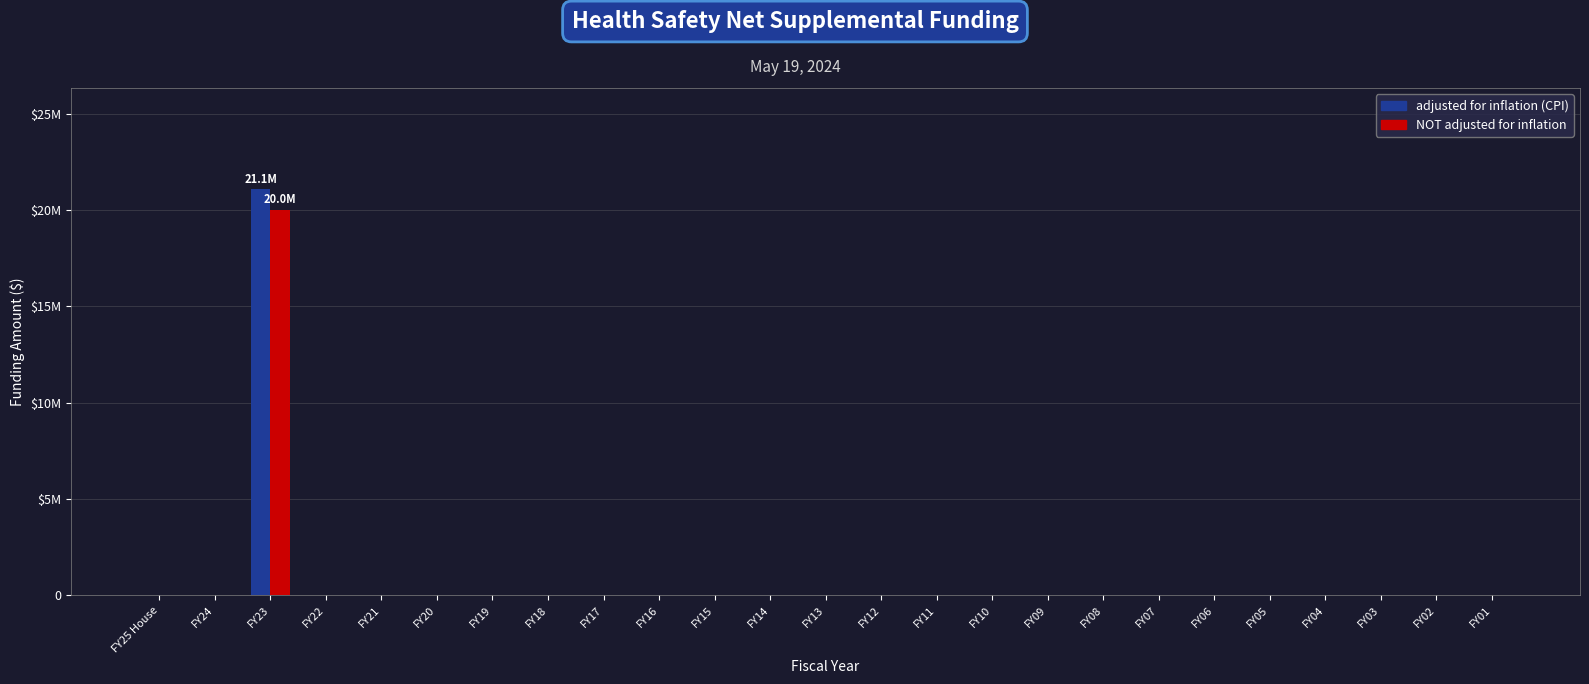

What are all the series names shown in the legend?

adjusted for inflation (CPI), NOT adjusted for inflation